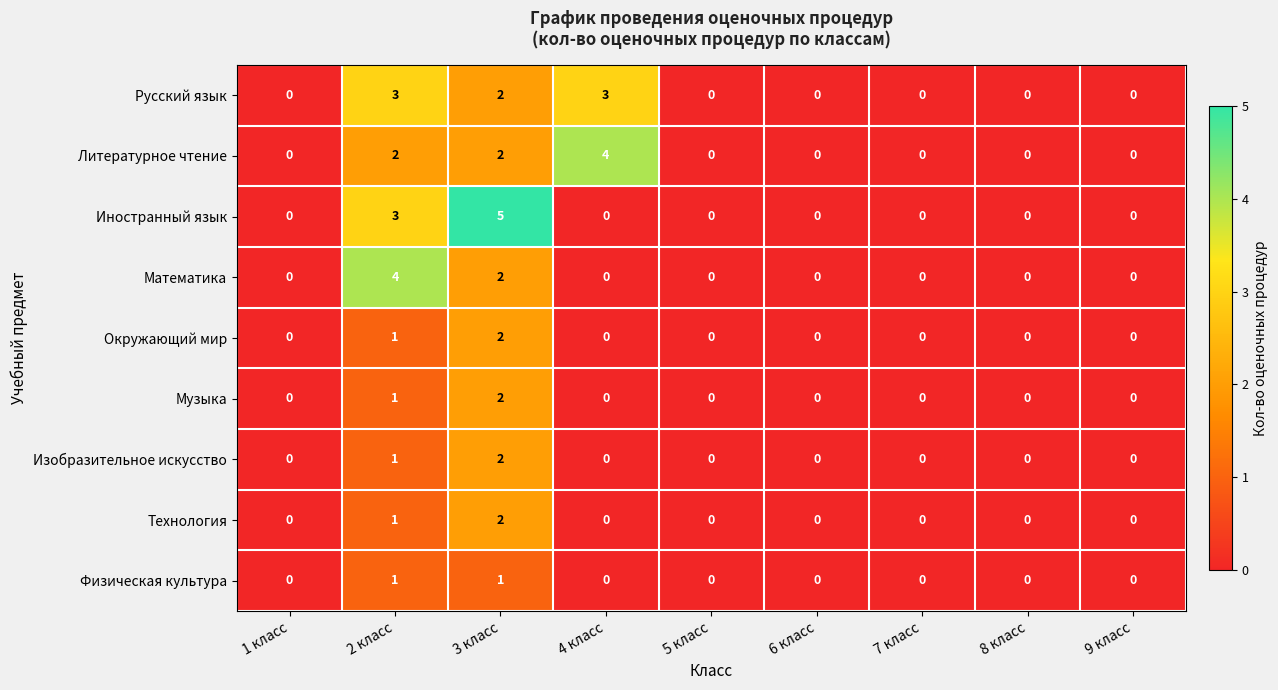

How many data points does each series have?

9